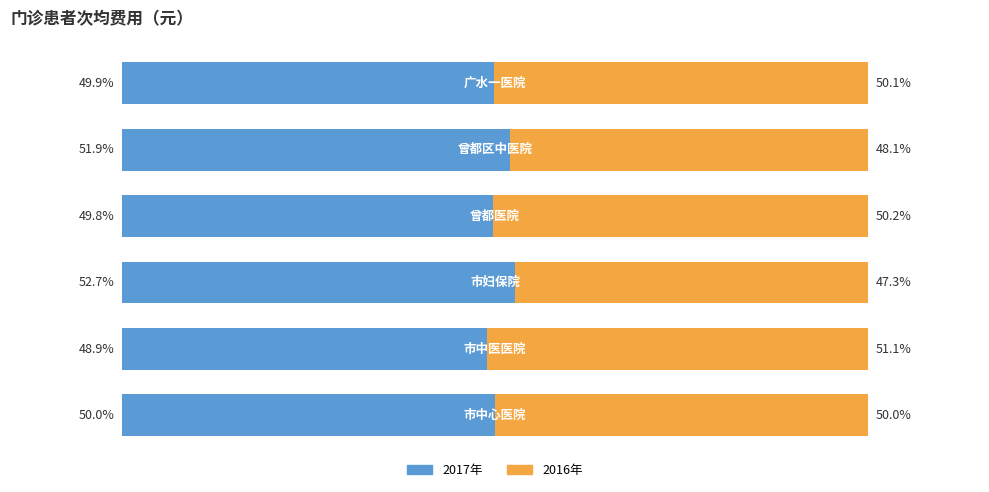

What are all the series names shown in the legend?

2017年, 2016年